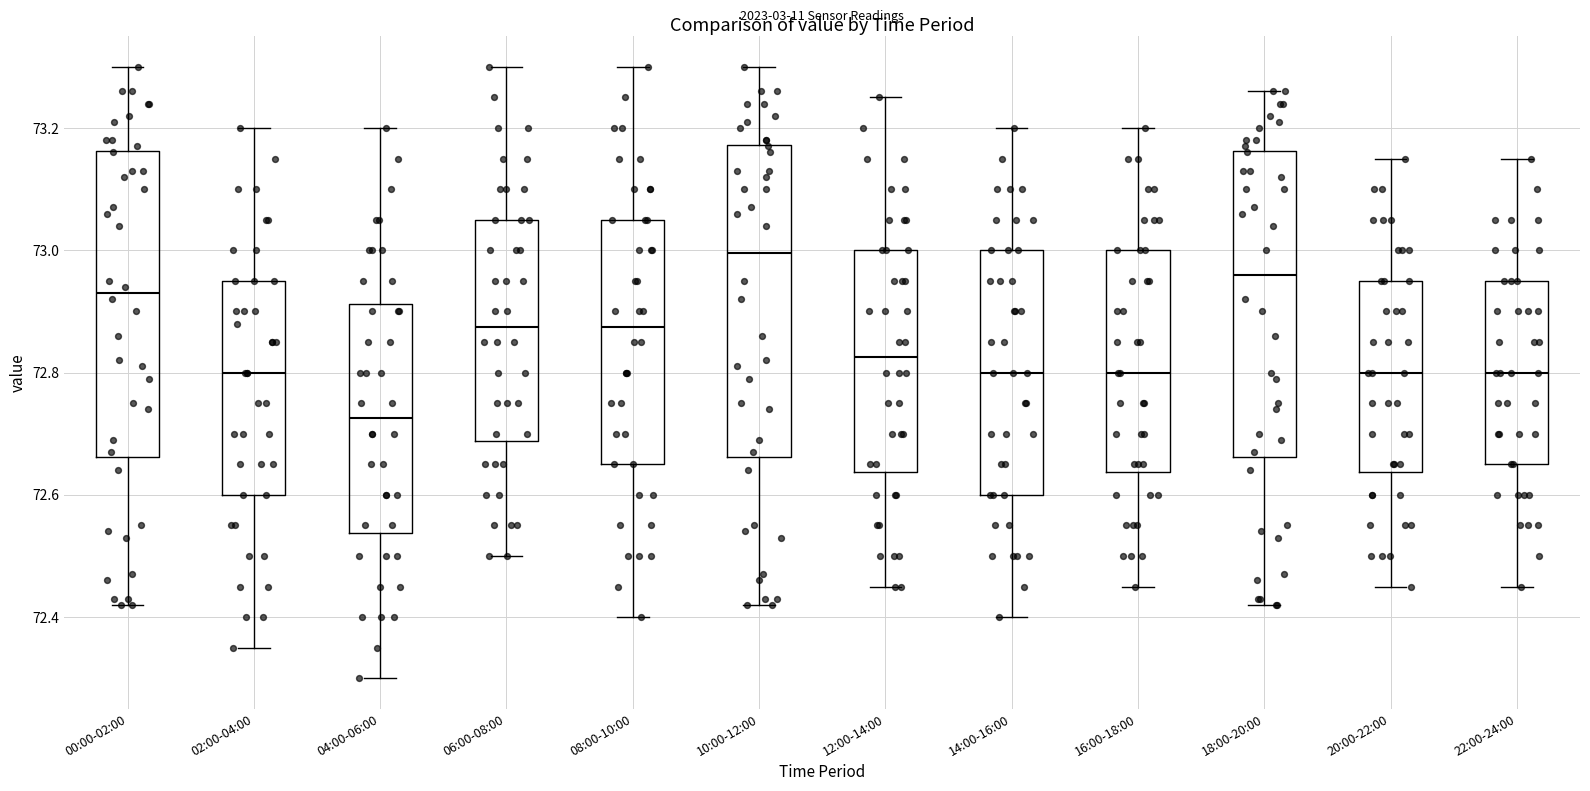

Which box has the lowest median line?

04:00-06:00